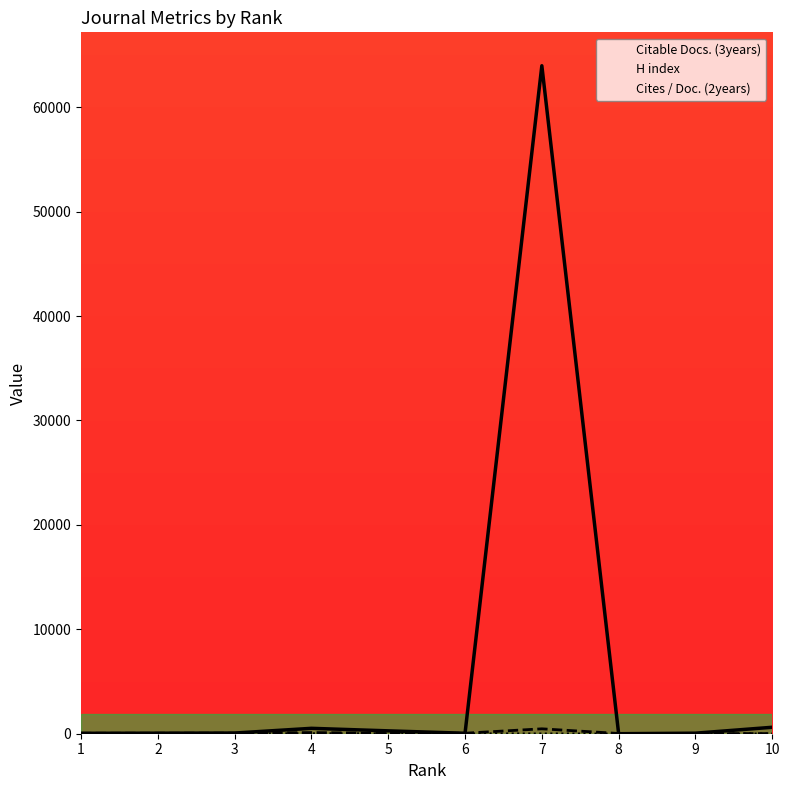

In Cites / Doc. (2years), how many points are lower than both neighbors (excluding endpoints)?

2